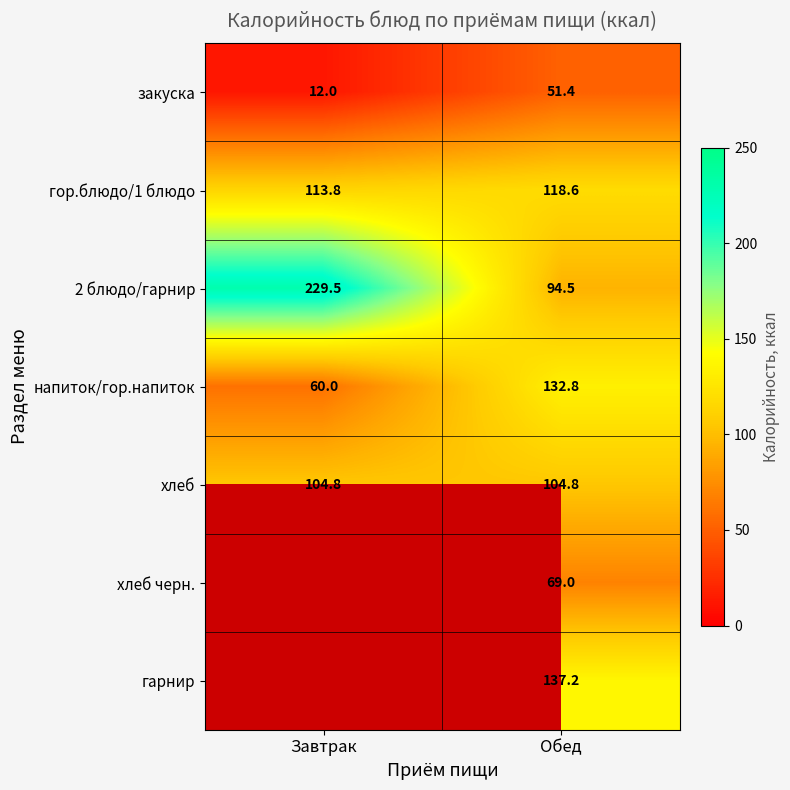

Is it true that 2 блюдо/гарнир equals 145.1 at Обед?

False